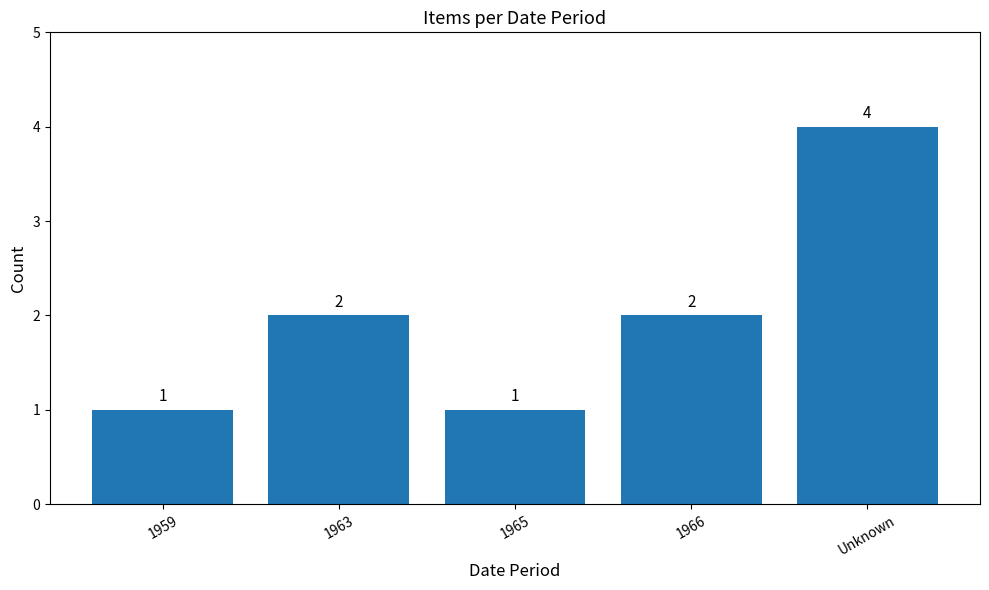

Are the bars horizontal?

No